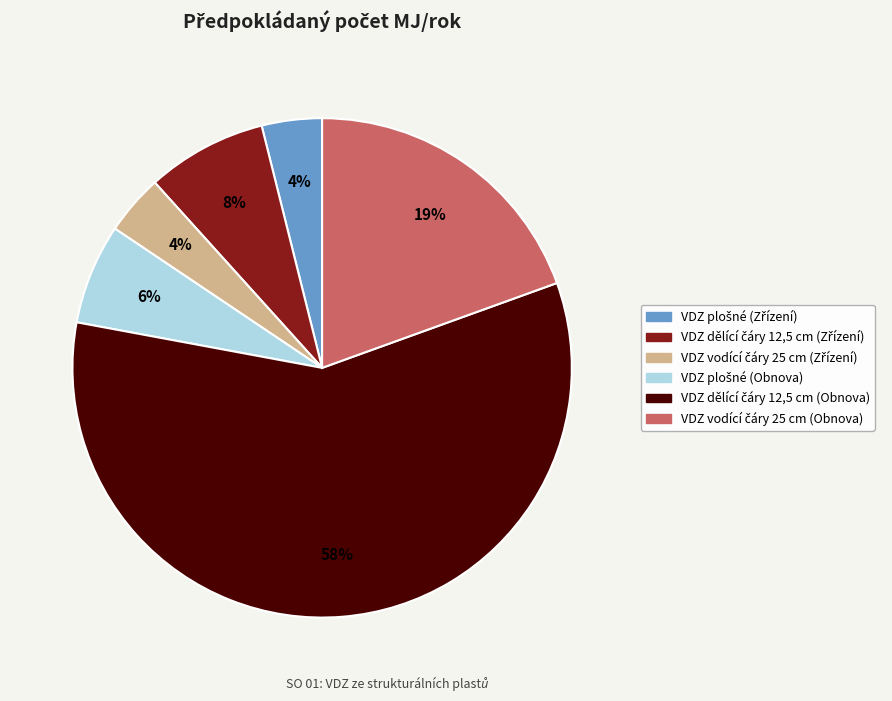

Count the number of slices in the pie.

6